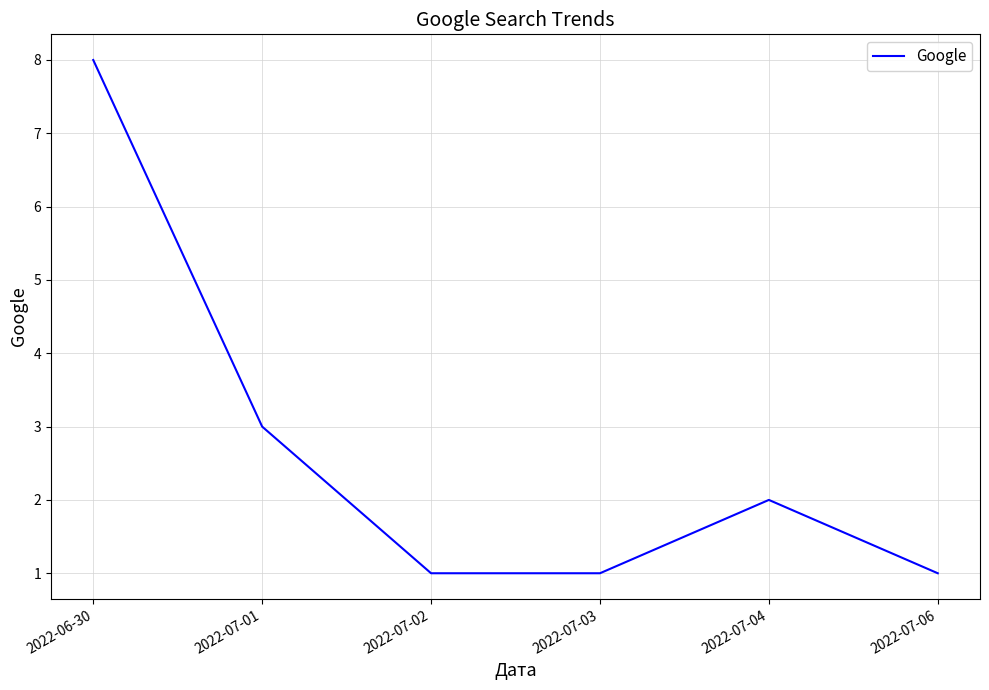

Reading left to right, extract all data points from this chart.

8	3	1	1	2	1